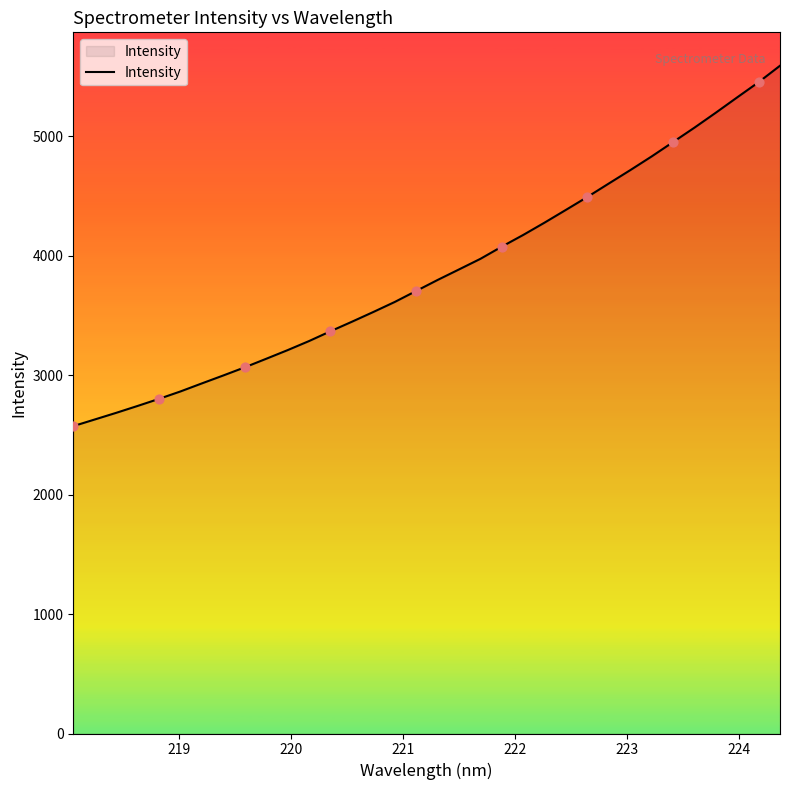

What is the maximum value shown in the chart?

5592.3